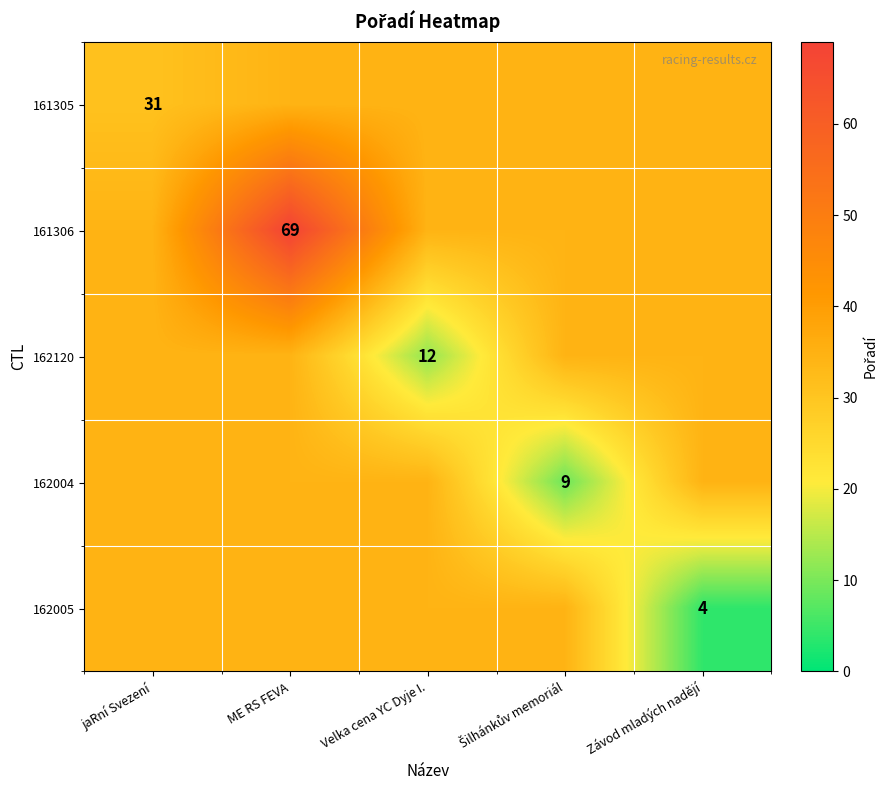

The value of 161305 at jaRní Svezení is 8.5. True or false?

False